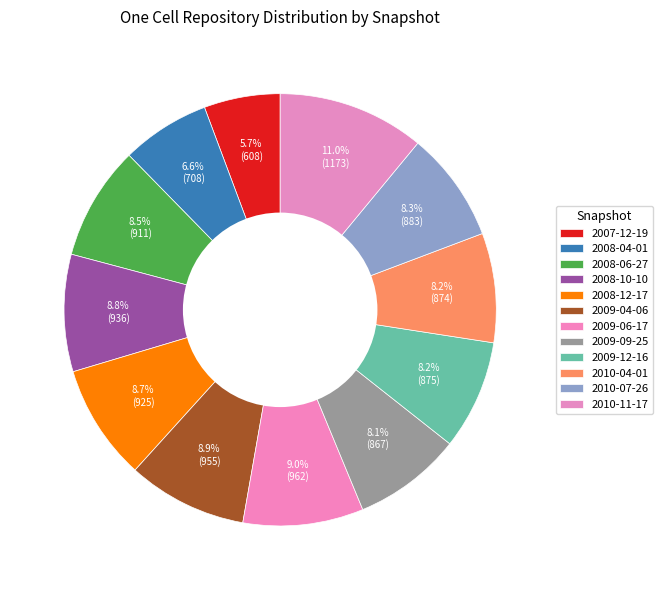

Is 2009-06-17 the majority of the pie?

No